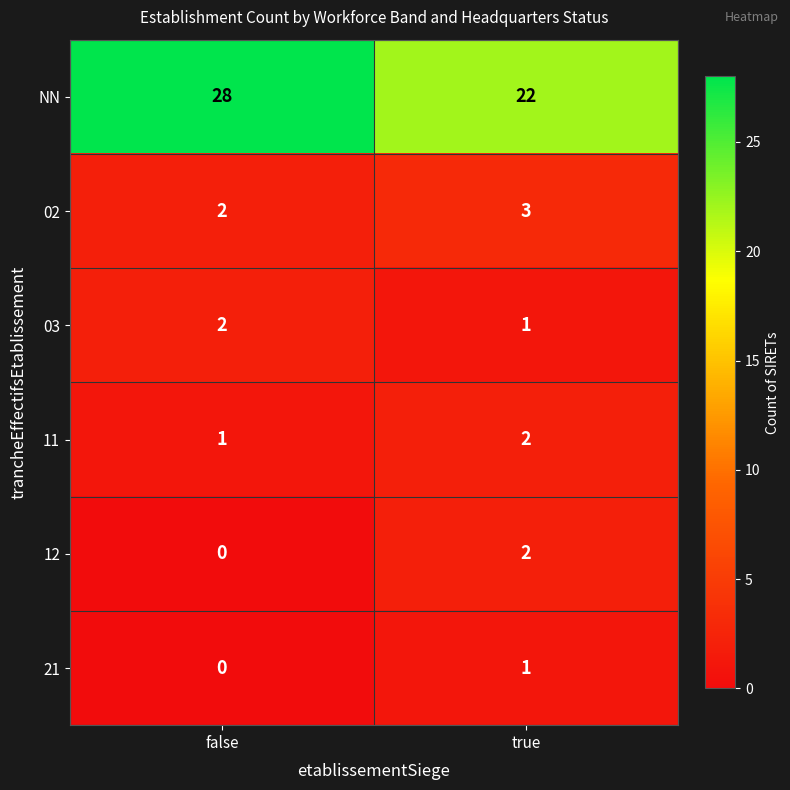

What is the sum of the NN values at false and true?

50